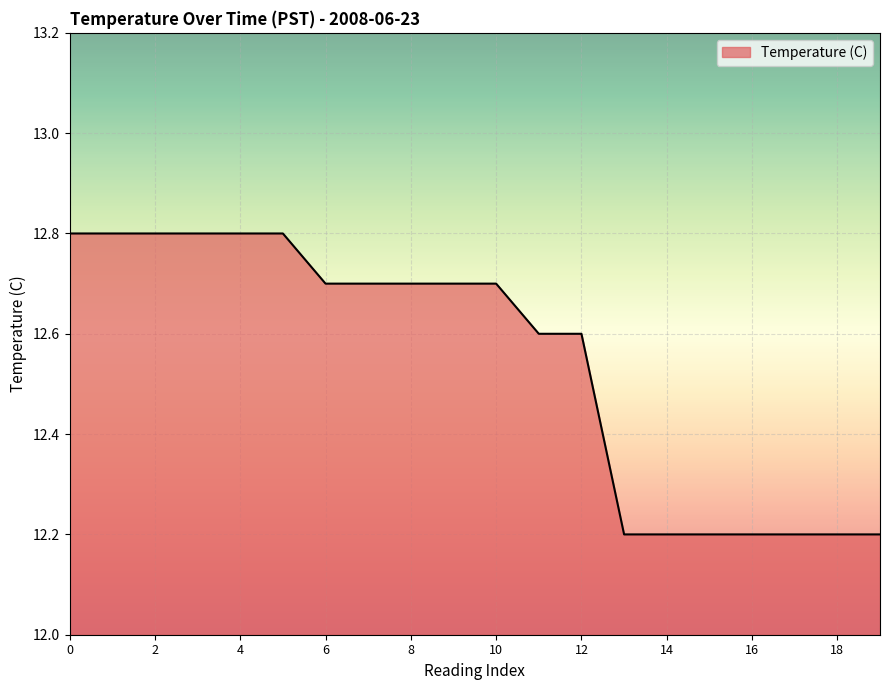

What is the greatest value displayed?

12.8